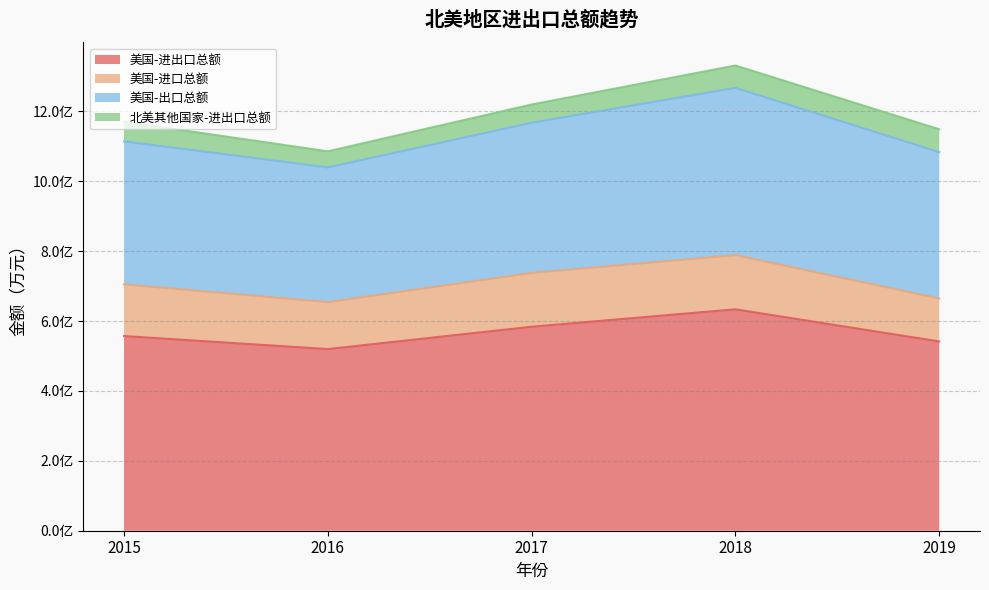

At which category does 美国-进出口总额 reach its first local peak?

2018